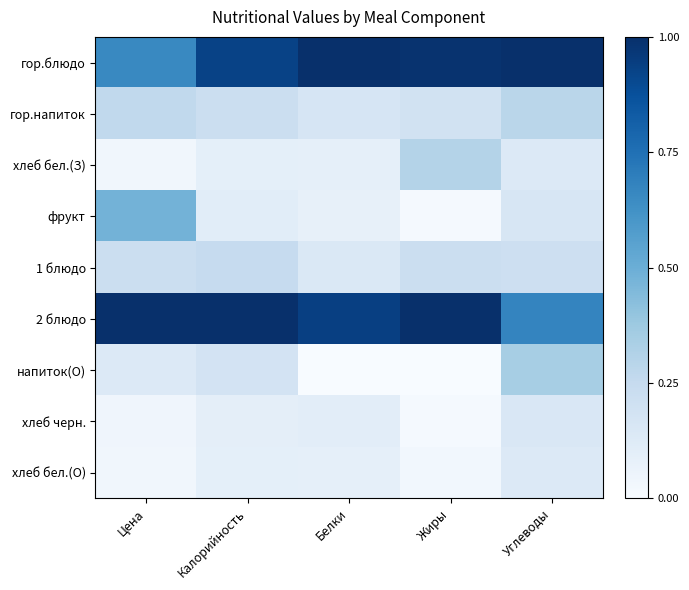

Which label corresponds to the largest value in the chart?

Белки